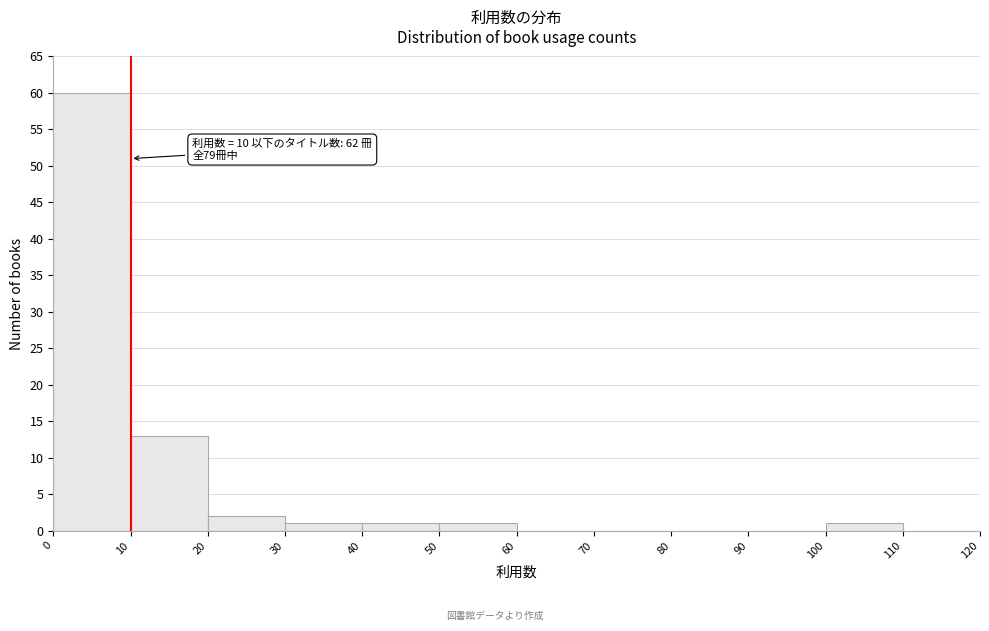

Over which range of the x-axis is the bar tallest?

0 to 10